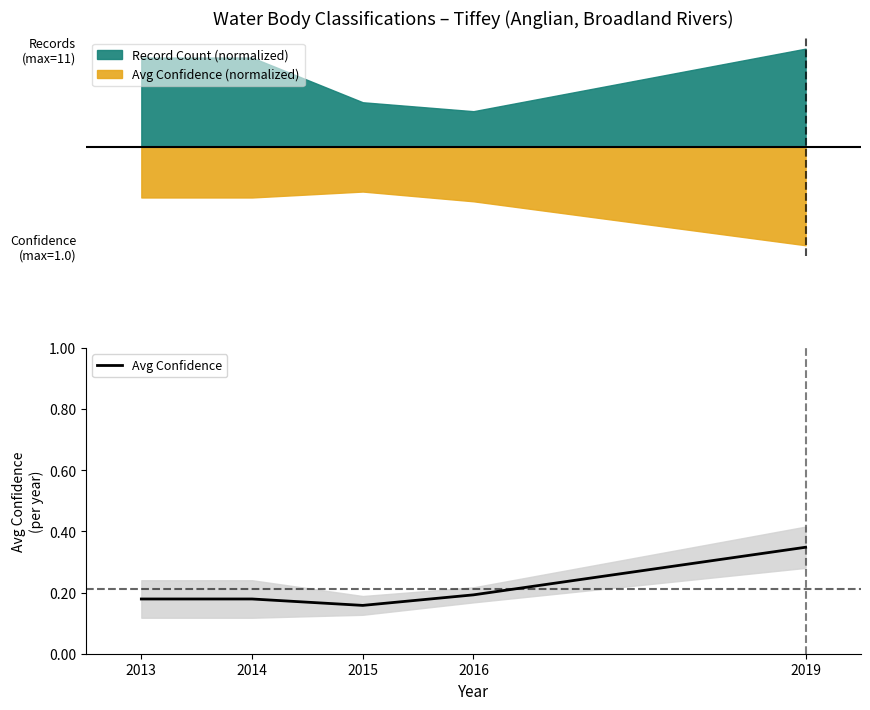

The chart shows a value of 0.2 at 2013. True or false?

True